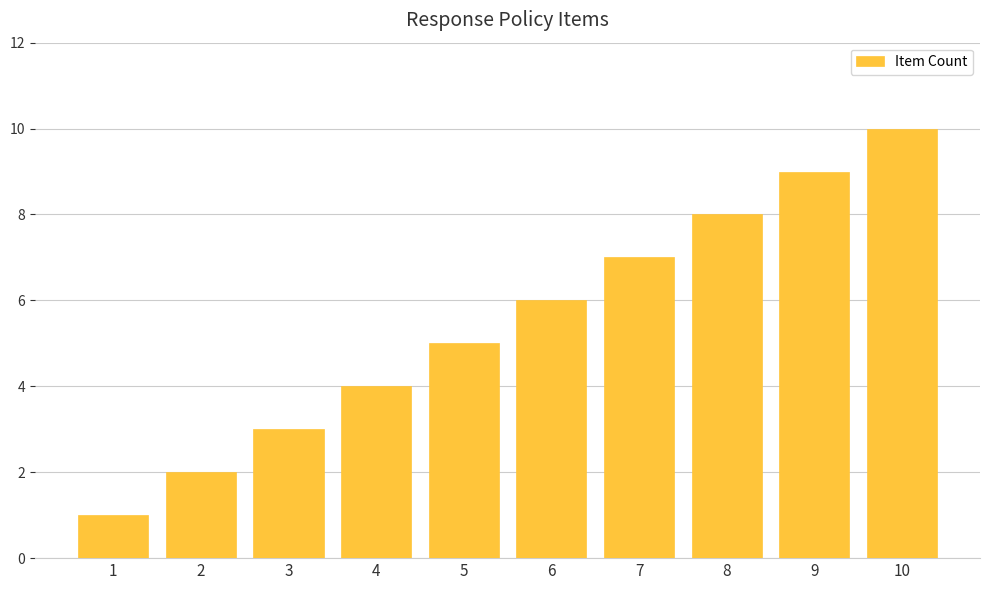

Where is the data nearest to the value 5?

5